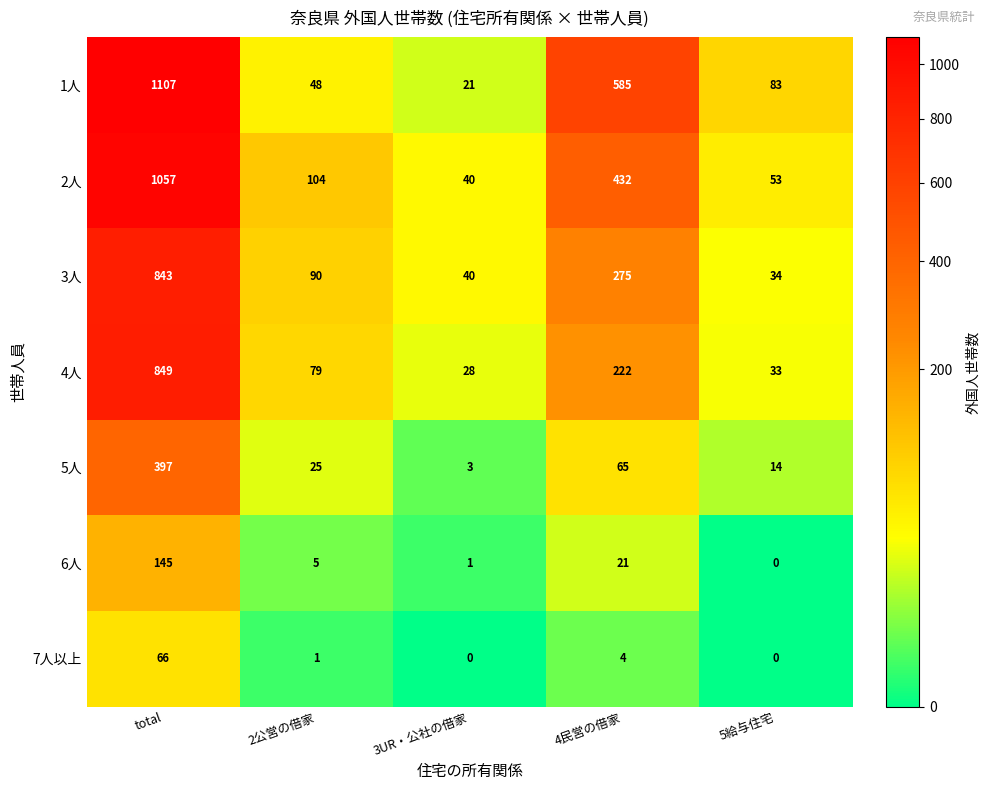

The 5人 series shows 1 at 3UR・公社の借家. True or false?

False